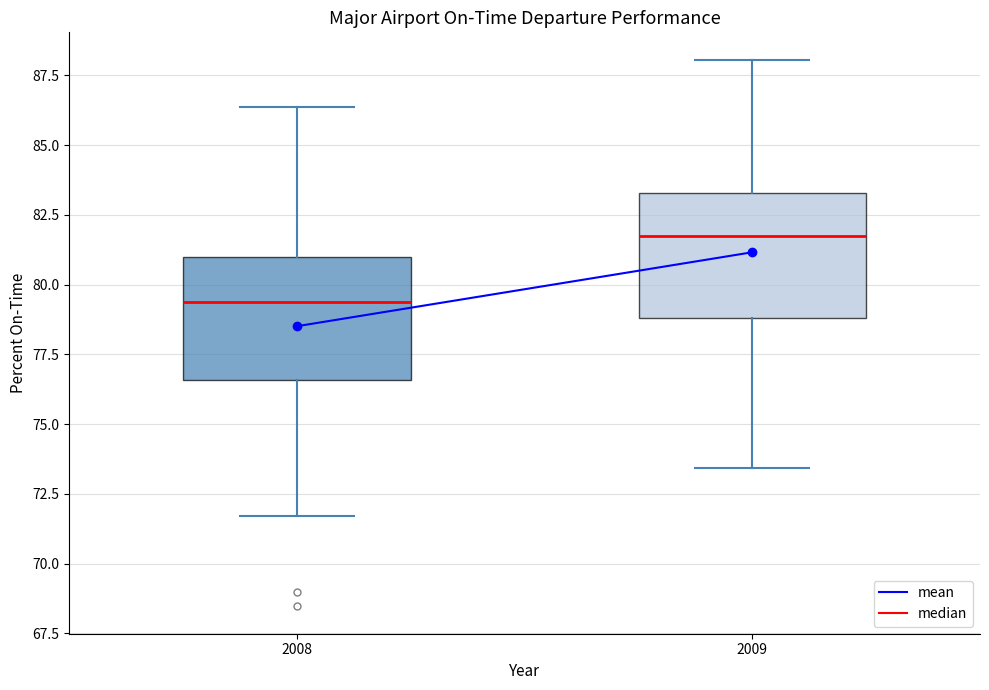

Where does the median line of the box at x = 2009 sit on the y-axis? The values are not printed on the chart, so give them approximately, as read against the axis.

81.5